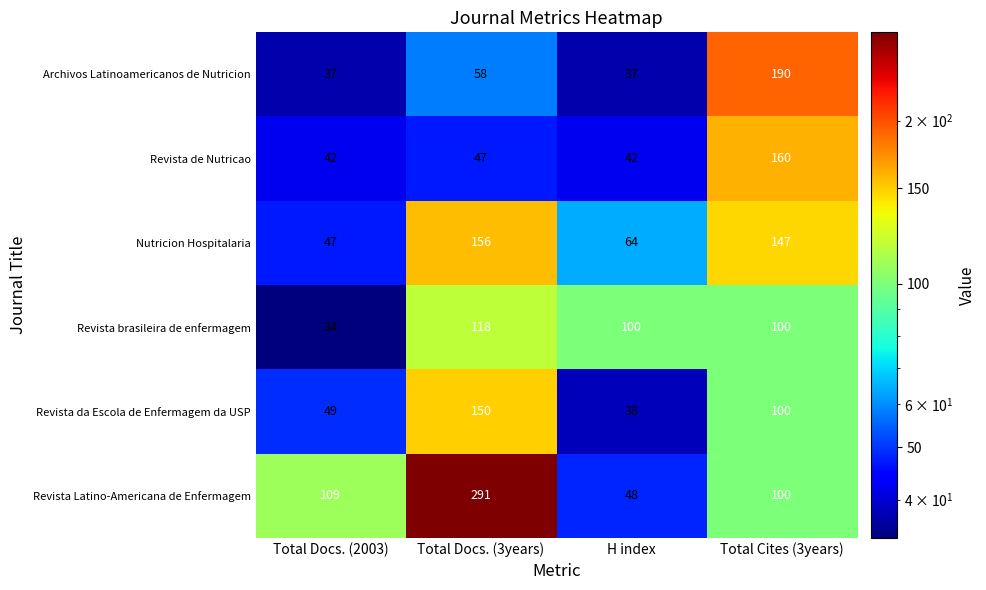

What is the spread (max minus min) of values at Total Docs. (2003)?

75